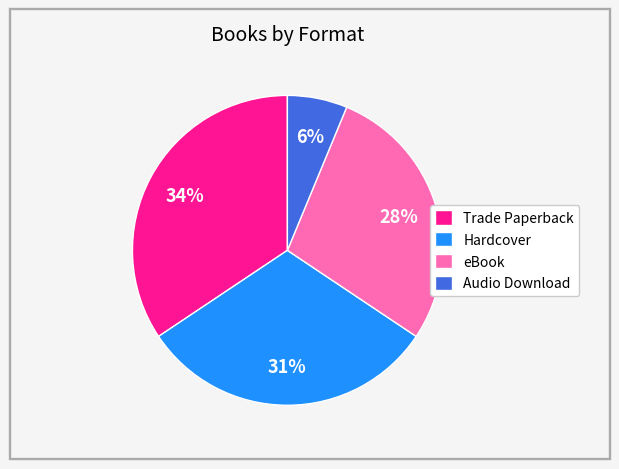

True or false: Trade Paperback accounts for 46% of the total.

False